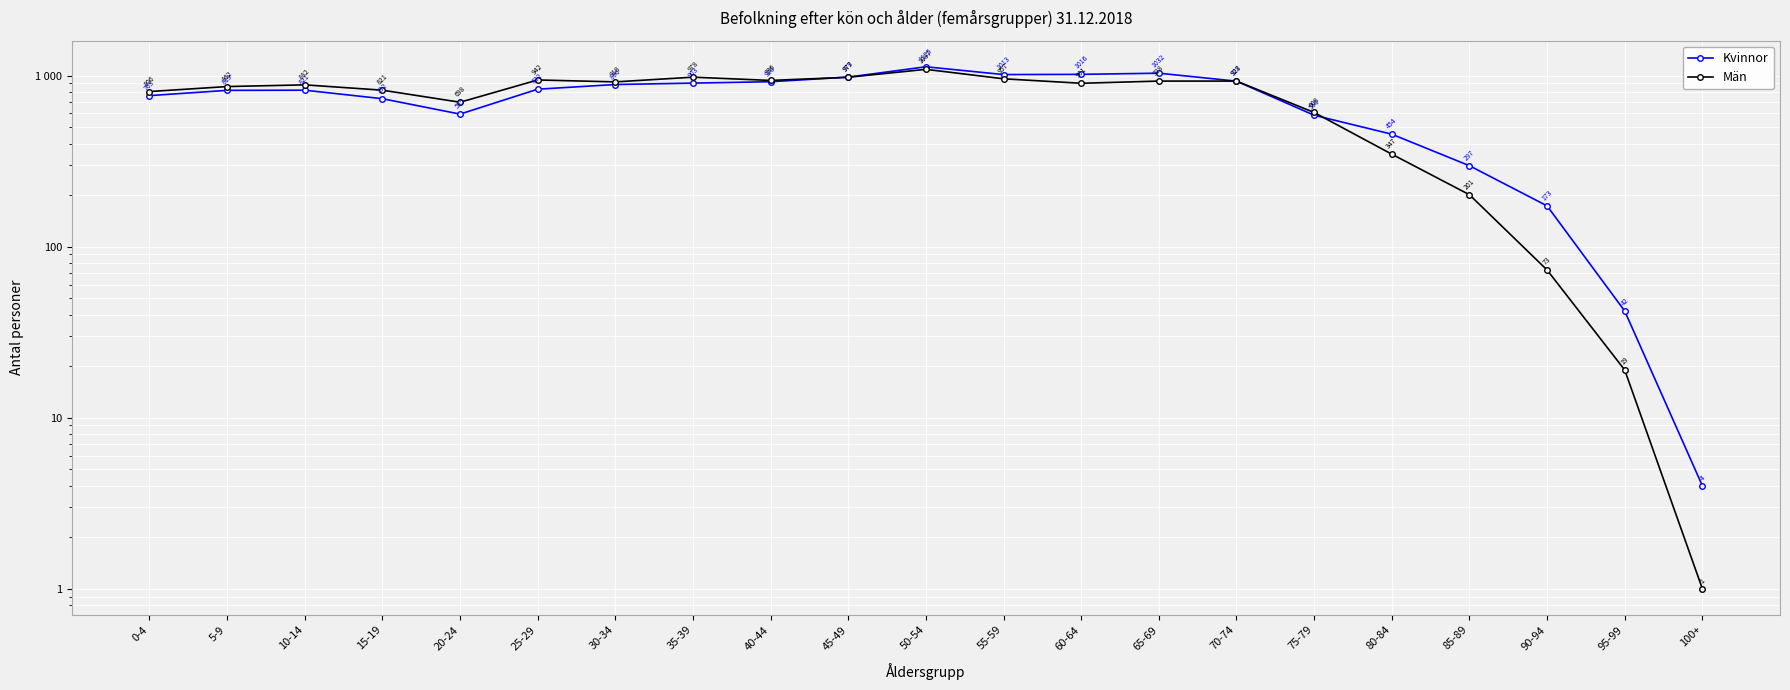

How many lines are shown in the chart?

2